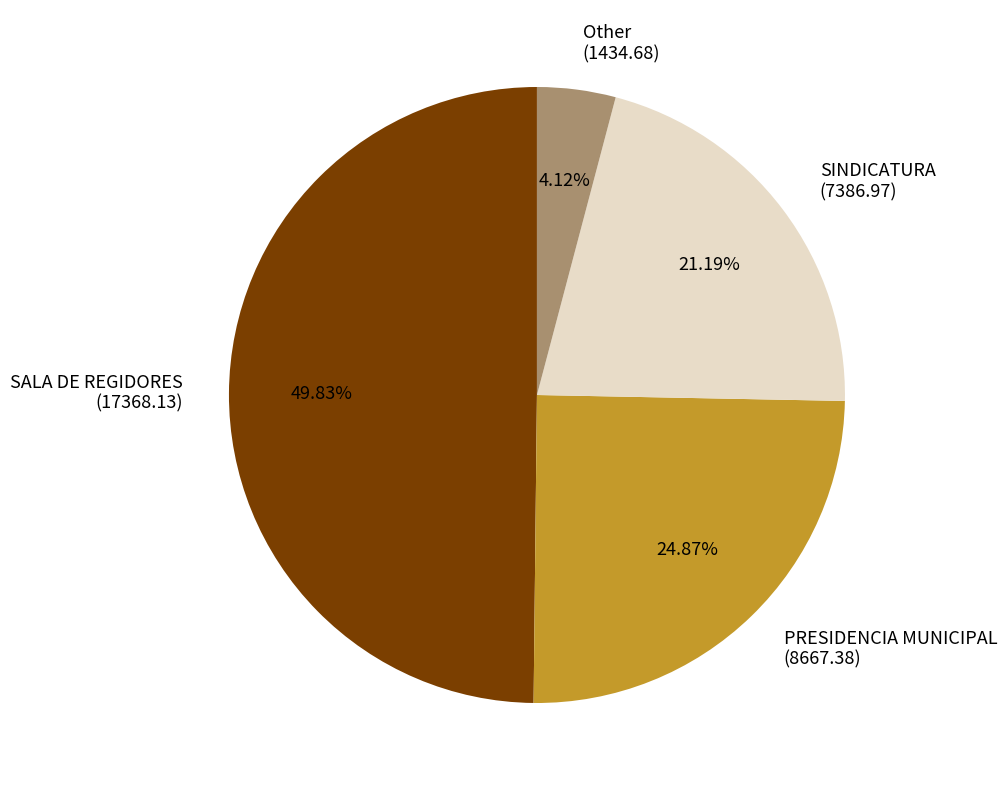

Is the sum of PRESIDENCIA MUNICIPAL and Other greater than half?

No